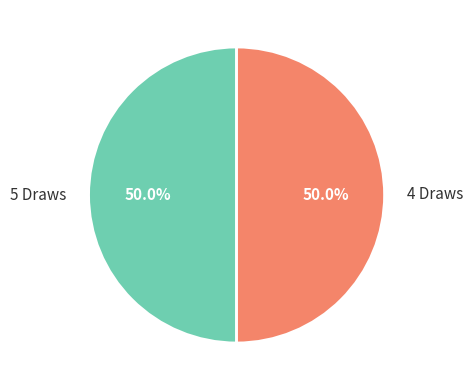

How many slices are in this pie chart?

2